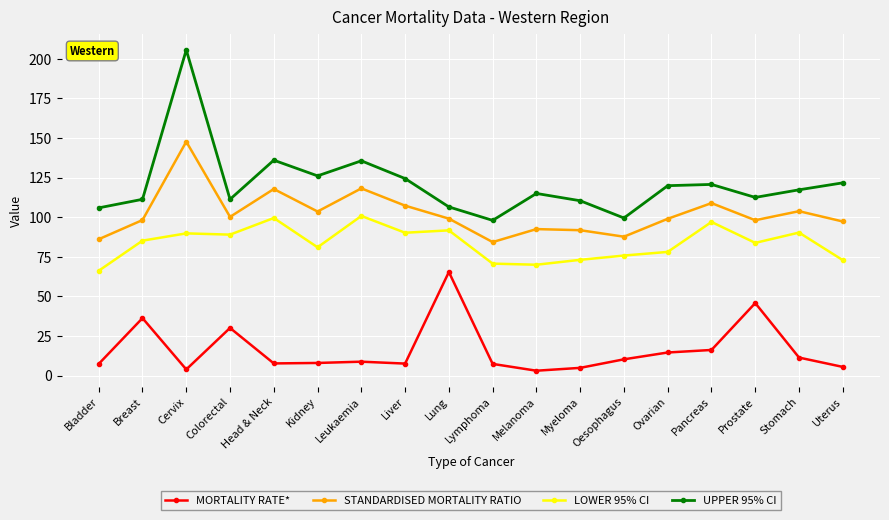

Which category has the highest value in the MORTALITY RATE* series?

Lung